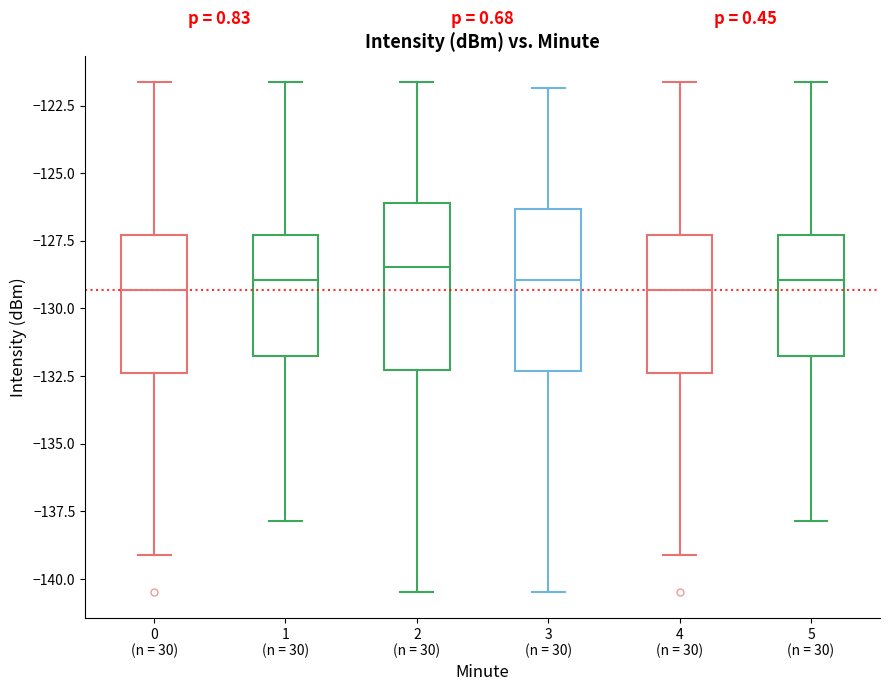

Where is the lower edge of the box for 0 (n = 30) on the y-axis? The values are not printed on the chart, so give them approximately, as read against the axis.

-132.5